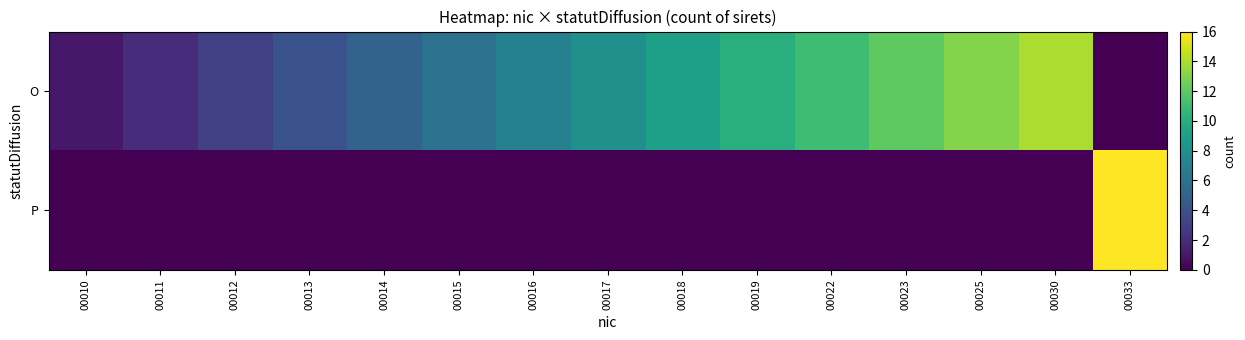

Reading left to right, extract all data points from this chart.

O: 00010=1	00011=2	00012=3	00013=4	00014=5	00015=6	00016=7	00017=8	00018=9	00019=10	00022=11	00023=12	00025=13	00030=14	00033=0
P: 00010=0	00011=0	00012=0	00013=0	00014=0	00015=0	00016=0	00017=0	00018=0	00019=0	00022=0	00023=0	00025=0	00030=0	00033=16